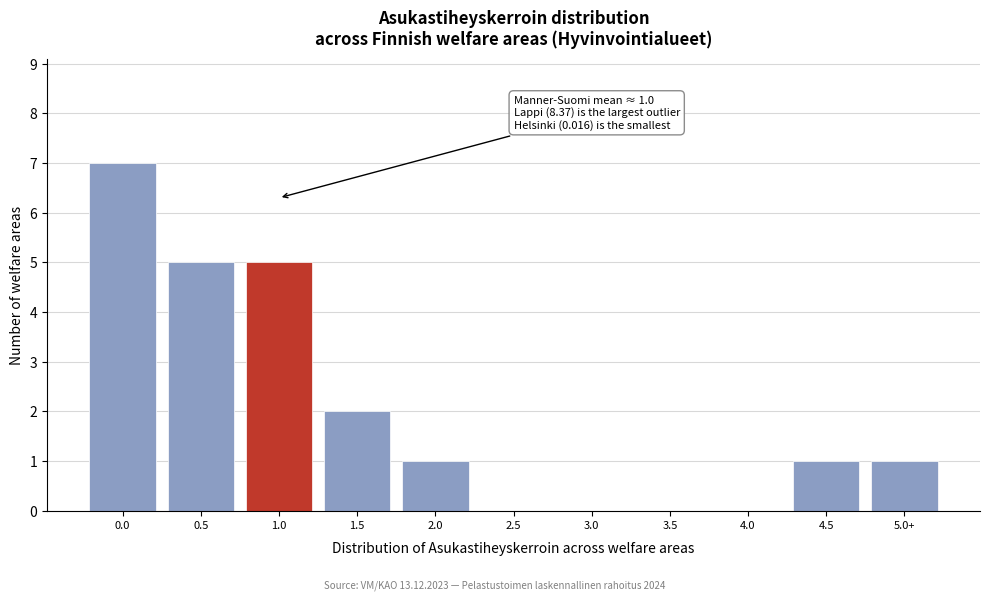

Reading right to left, transcribe all the data shown in this chart.

5.0+=1	4.5=1	4.0=0	3.5=0	3.0=0	2.5=0	2.0=1	1.5=2	1.0=5	0.5=5	0.0=7